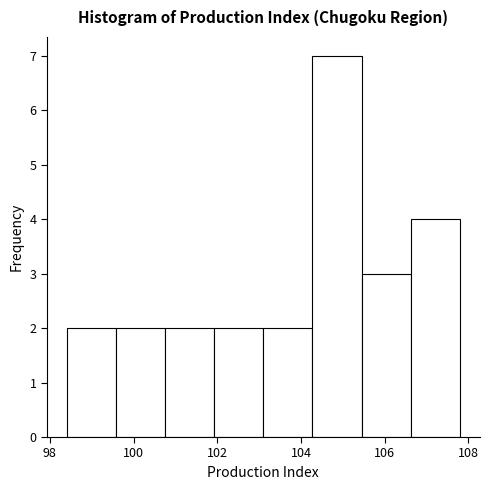

Over which range of the x-axis is the bar tallest?

104.2 to 105.4